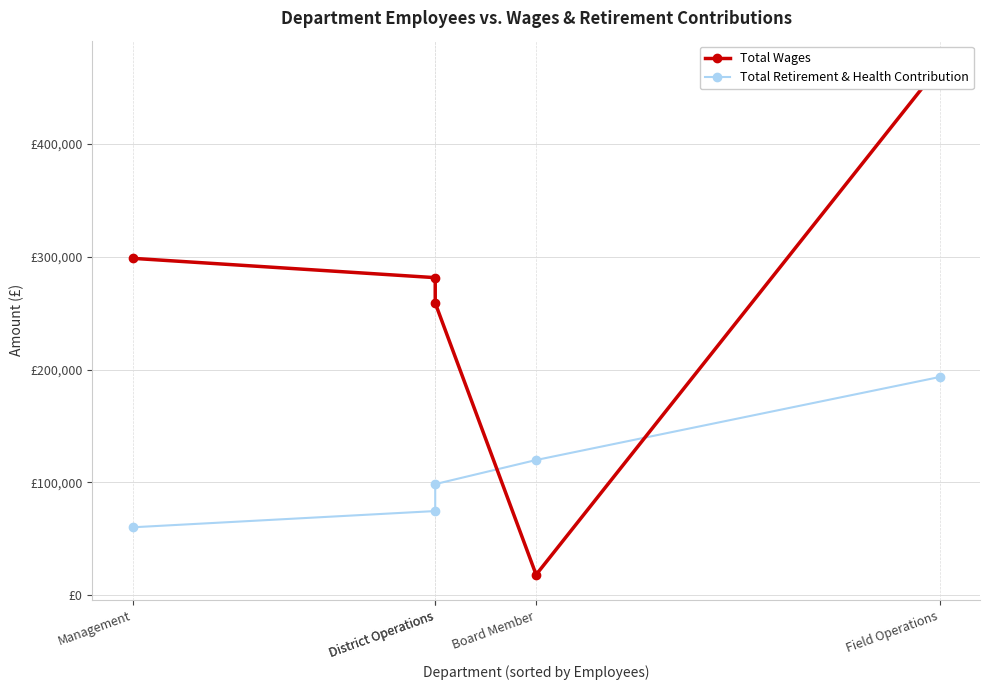

Rank the series by their average value, from highest to lowest.

Total Wages, Total Retirement & Health Contribution